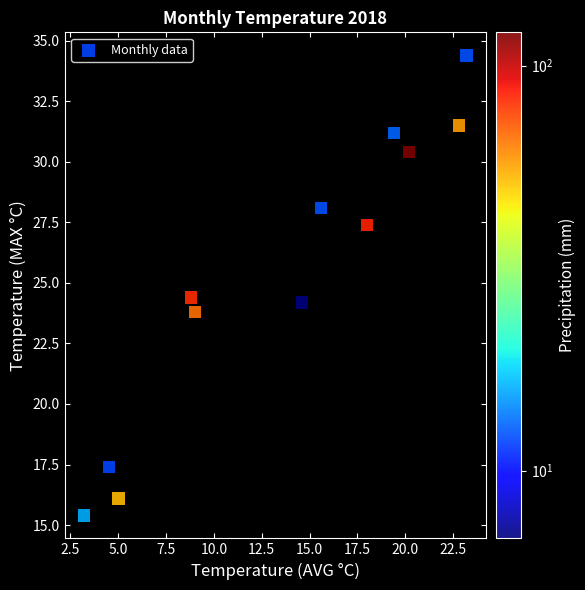

What is the average Y value?

25.4